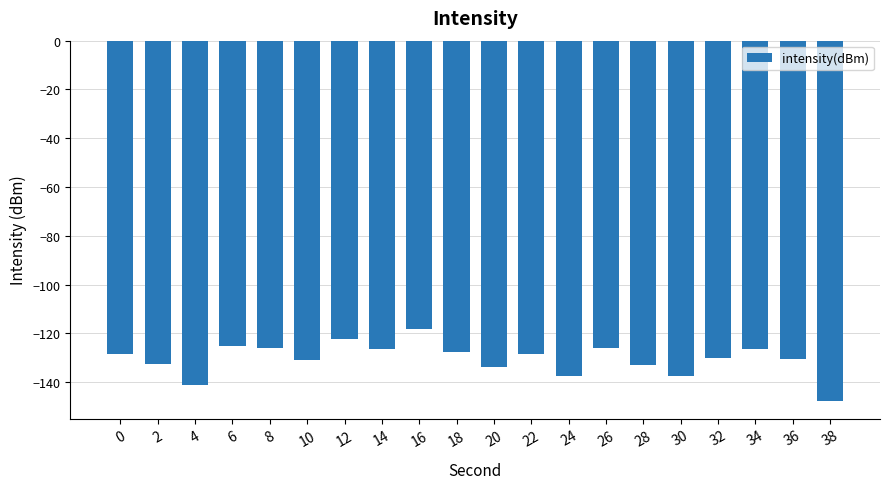

At which category does the chart reach its peak across all series?

16